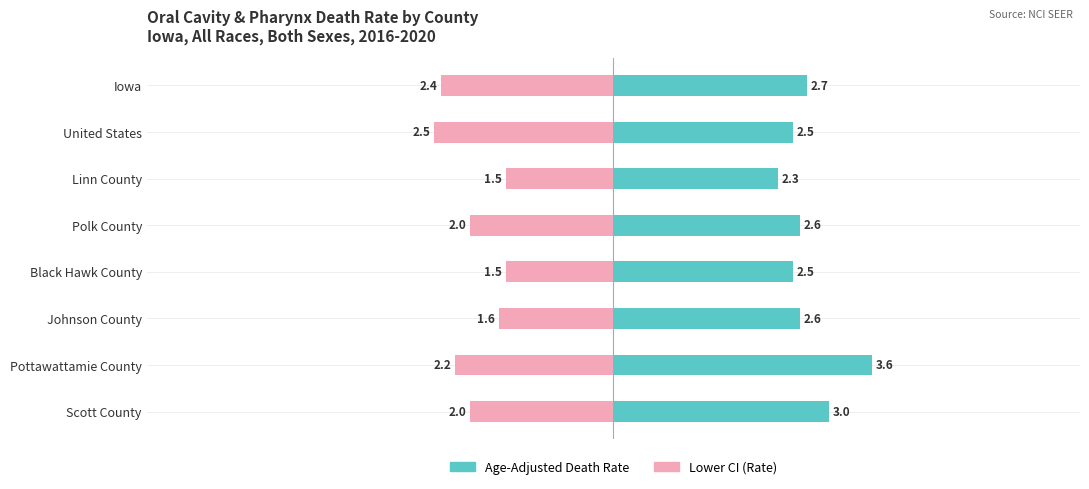

Does the chart contain stacked bars?

No